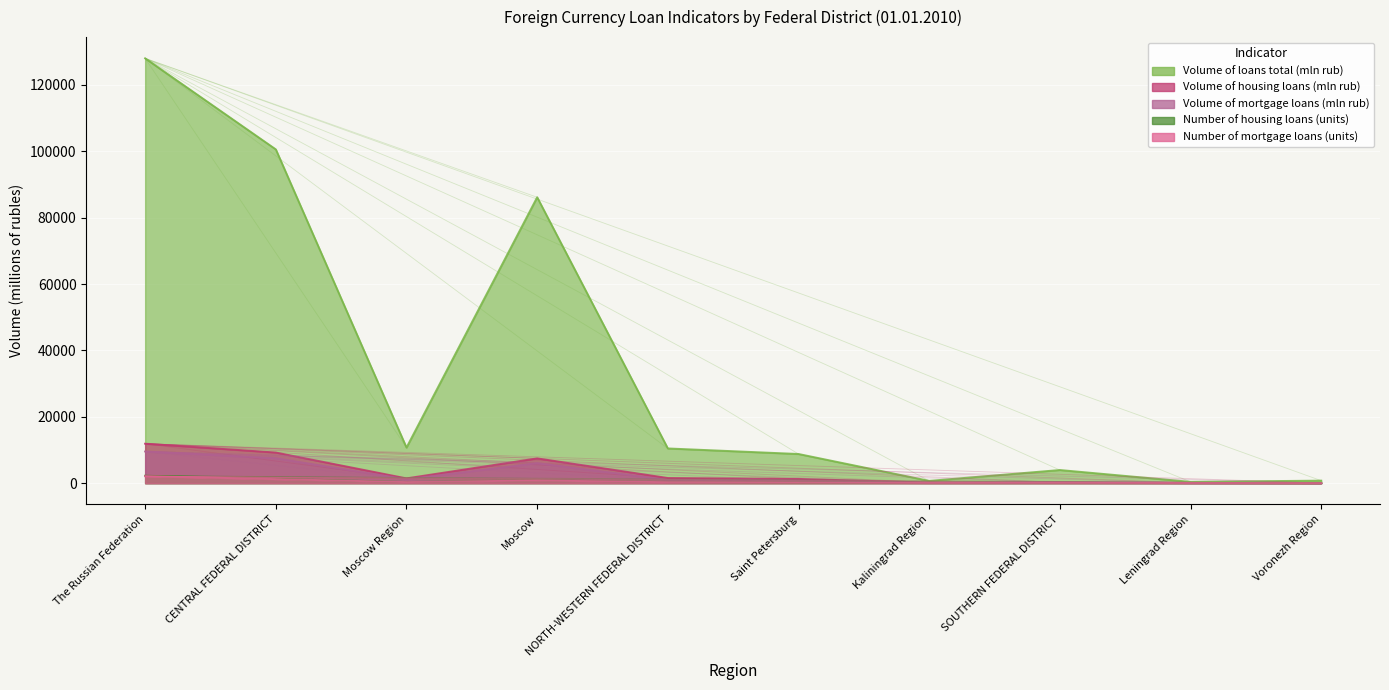

Which series has the largest total across all categories?

Volume of loans total (mln rub)